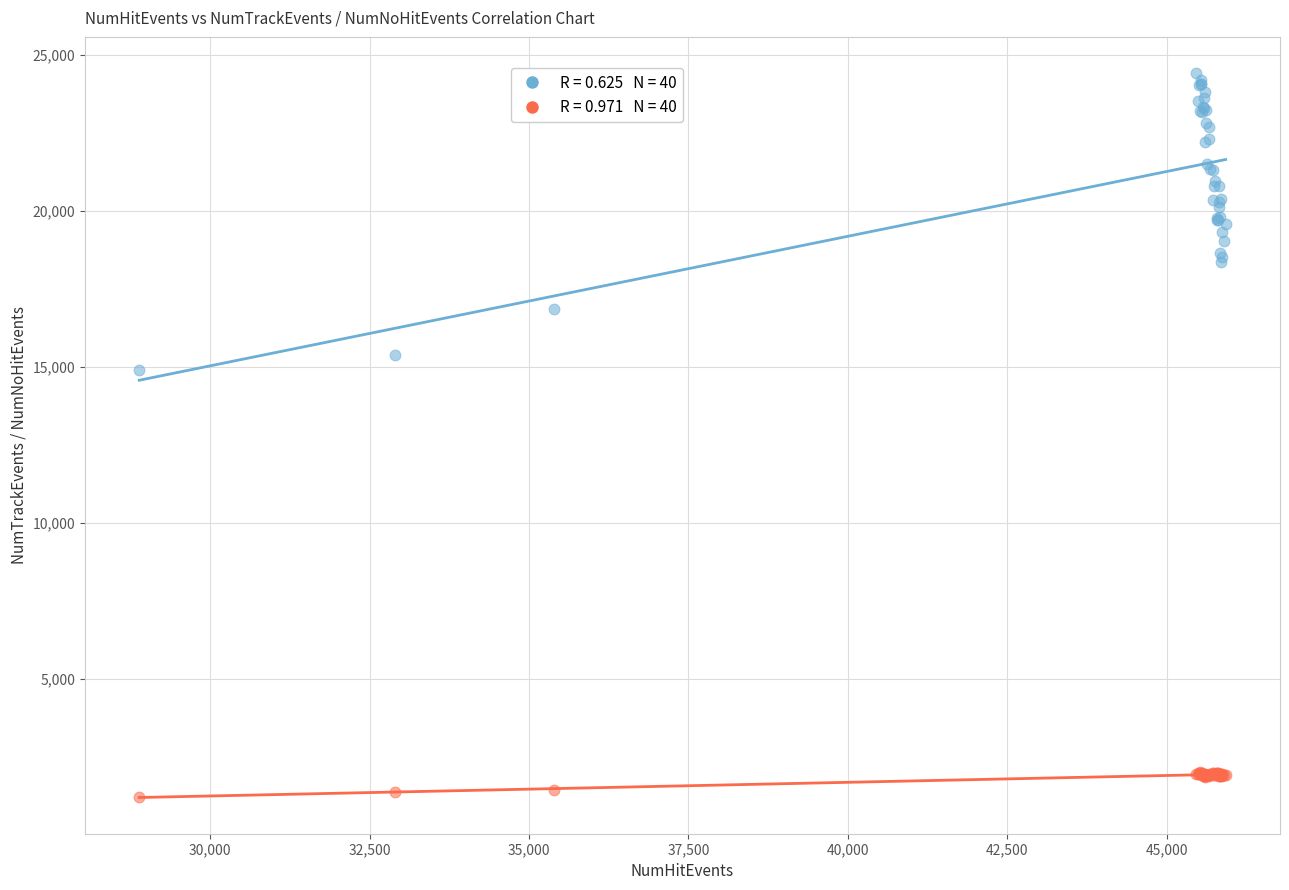

Across all series, what Y value is closest to 12820?

14913